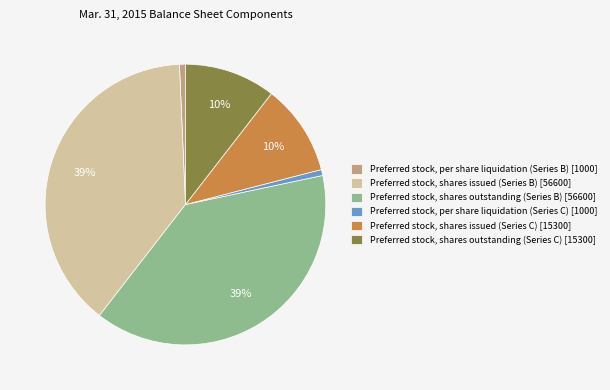

To the nearest percent, what is the average slice percentage?

17%